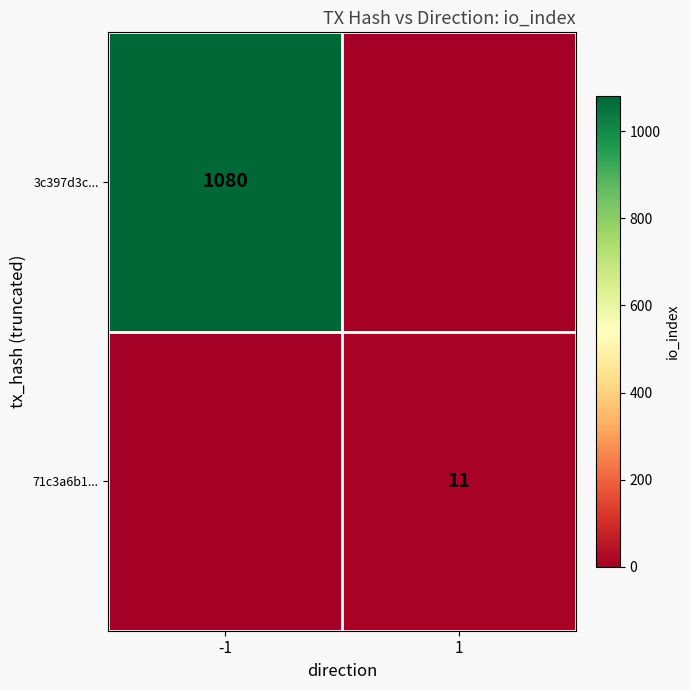

Is the value of 3c397d3c... at -1 greater than the value of 71c3a6b1... at 1?

Yes